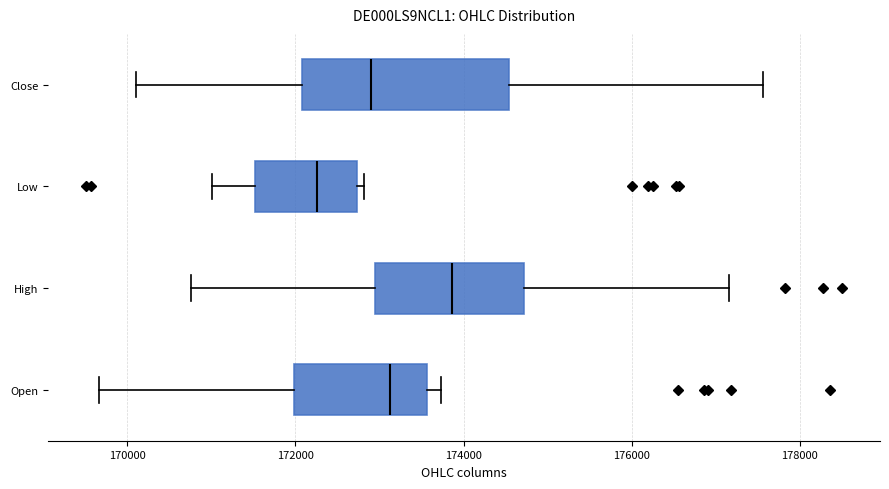

Which box has the furthest to the right median line?

High